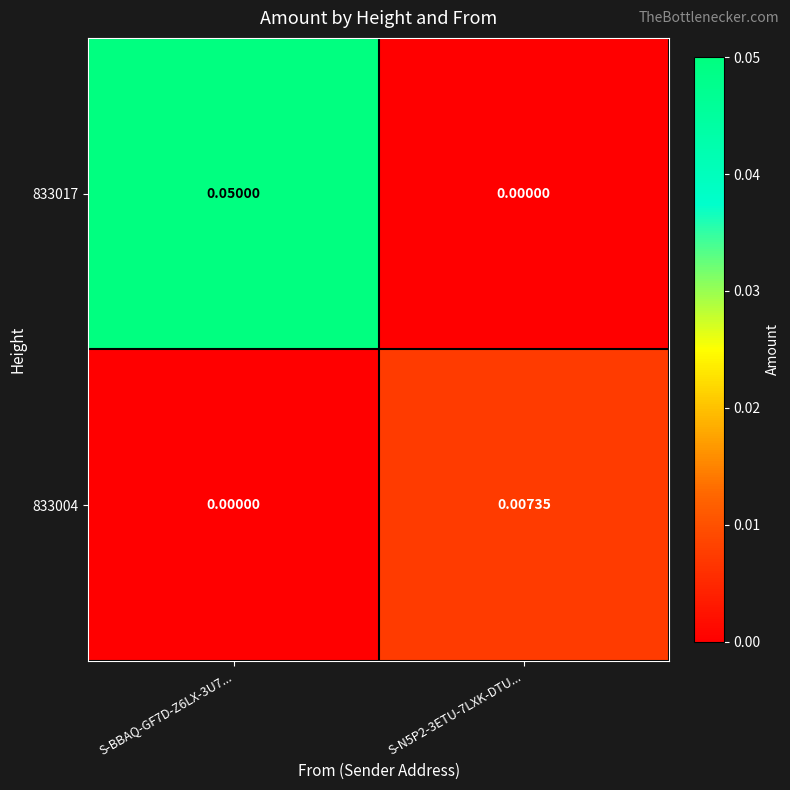

Rank the series by their average value, from highest to lowest.

833017, 833004